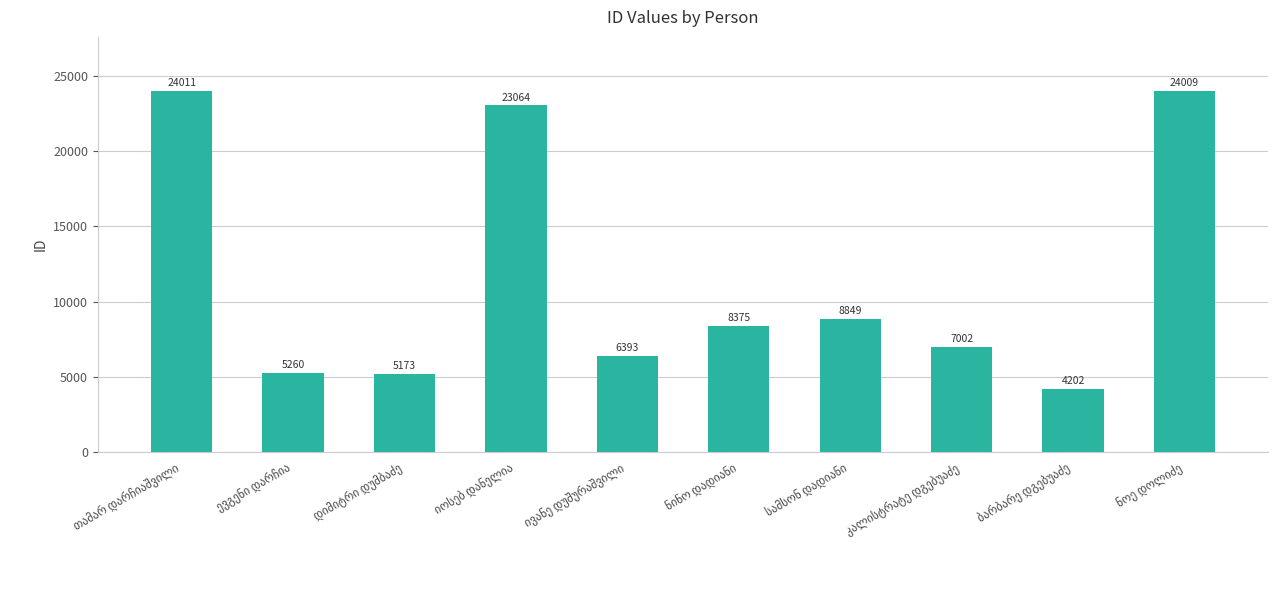

What is the value of the 9th bar from the left?

4202